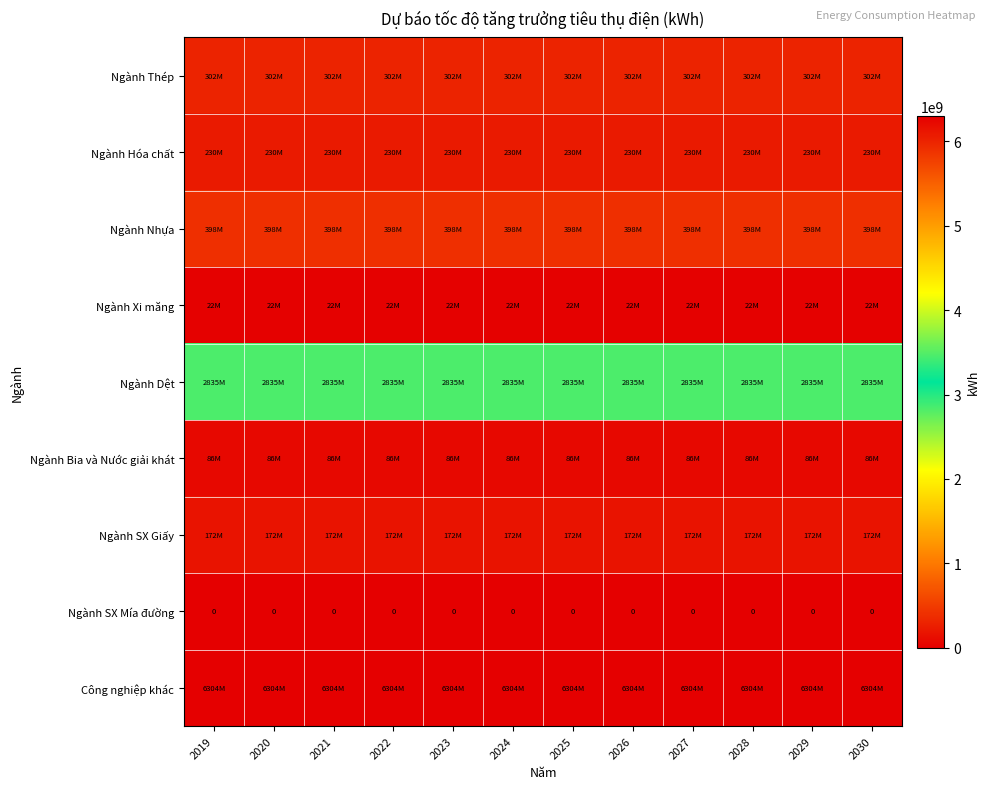

What is the difference between the highest and lowest values at 2022?

6303674027